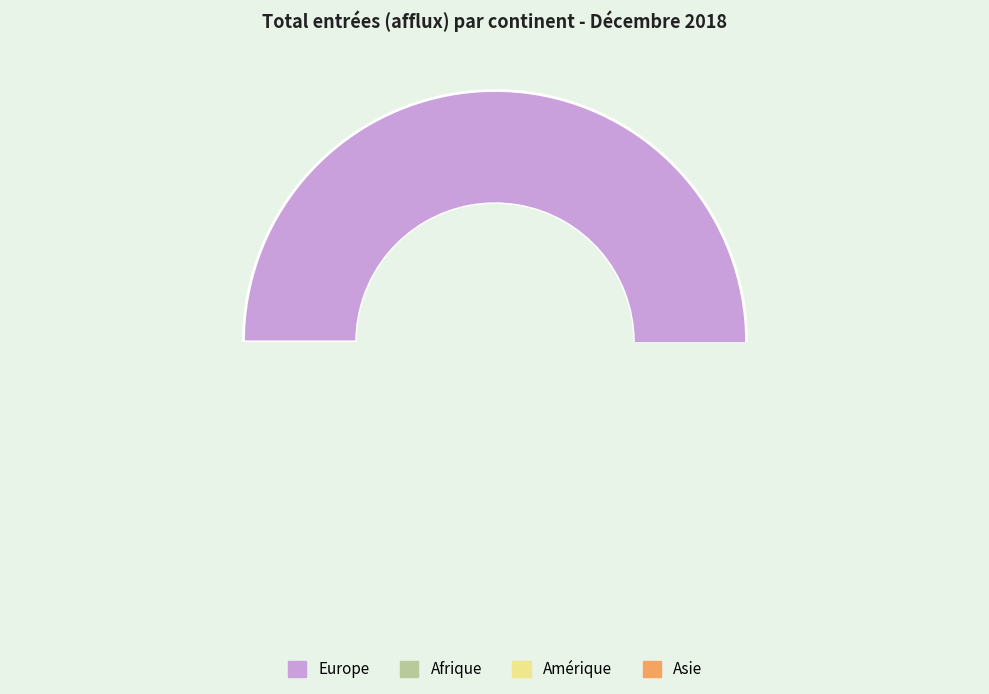

How many slices are in this pie chart?

4